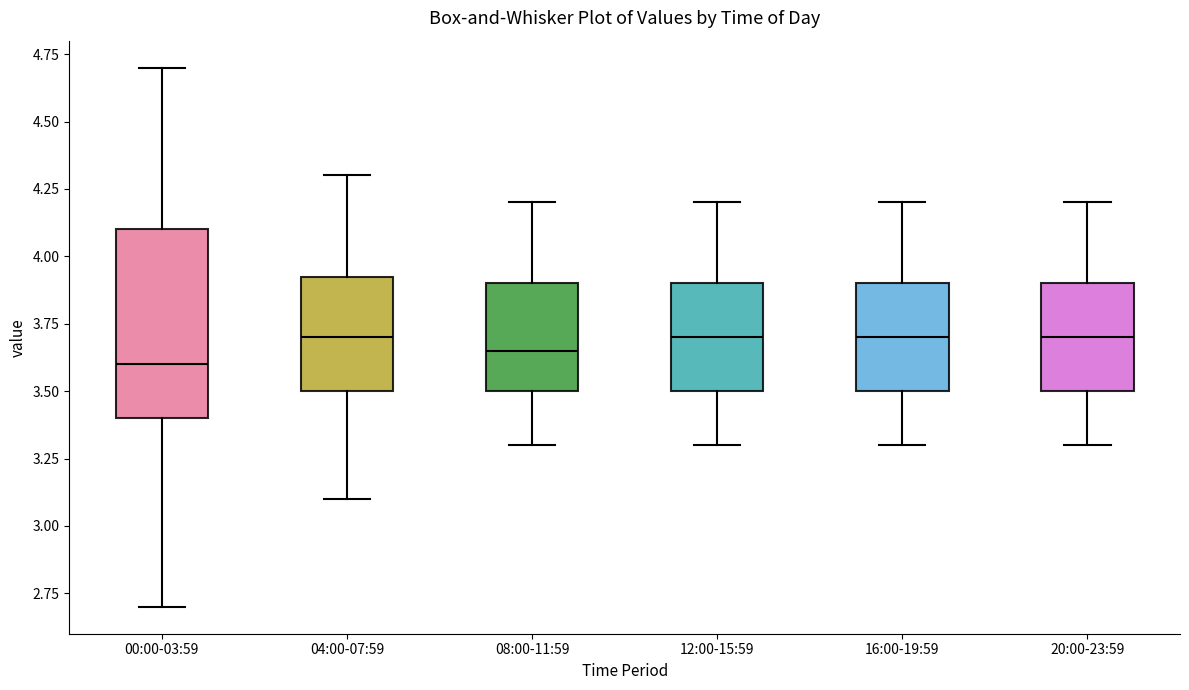

Which box's median line is the lowest?

00:00-03:59